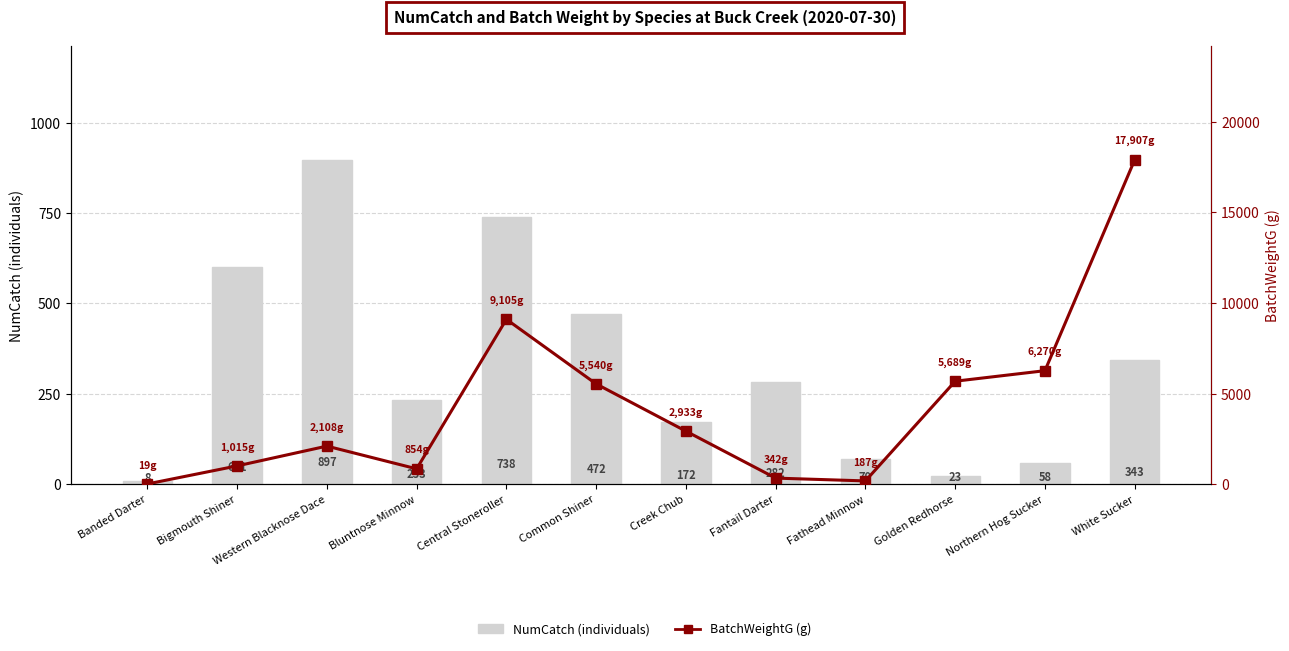

Reading left to right, what are all the values shown in this chart?

NumCatch (individuals): 8	601	897	233	738	472	172	282	70	23	58	343
BatchWeightG (g): 19	1015	2108	854	9105	5540	2933	342	187	5689	6270	17907